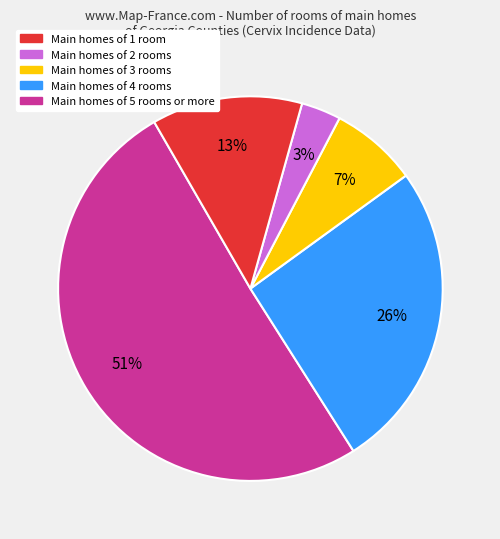

Is there any slice that represents more than half of the pie?

Yes